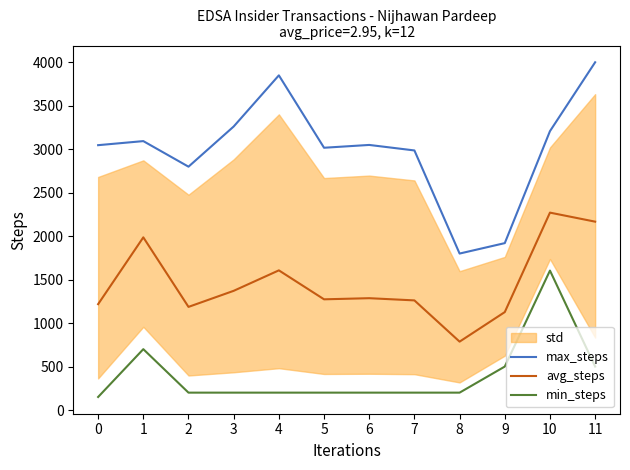

At which label does avg_steps reach its minimum?

8